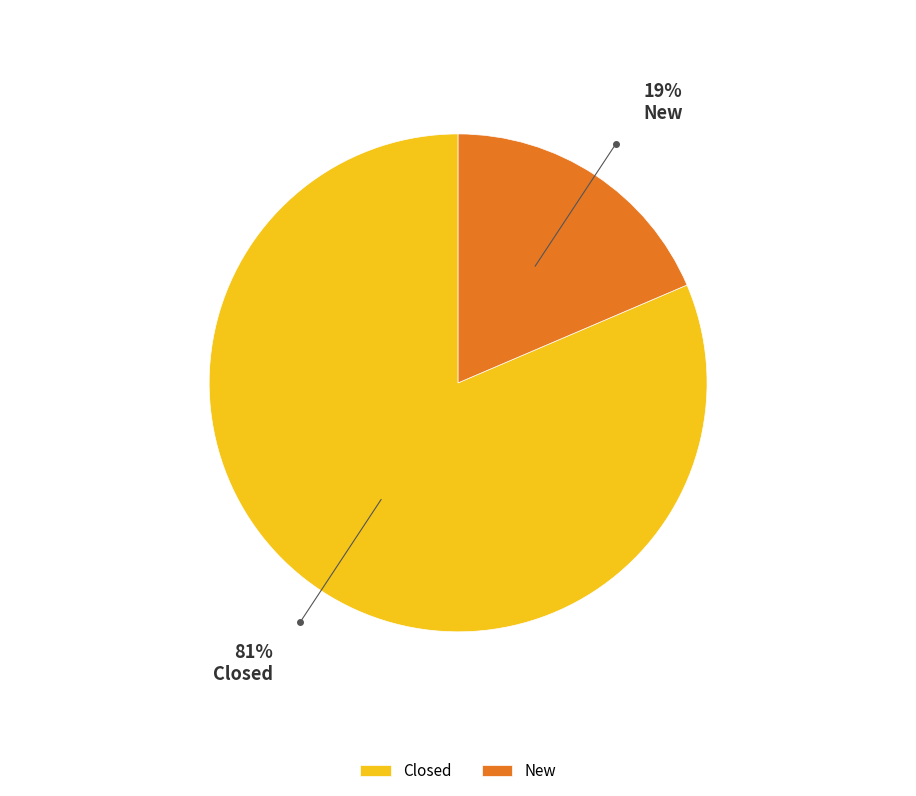

Between Closed and New, which is larger?

Closed